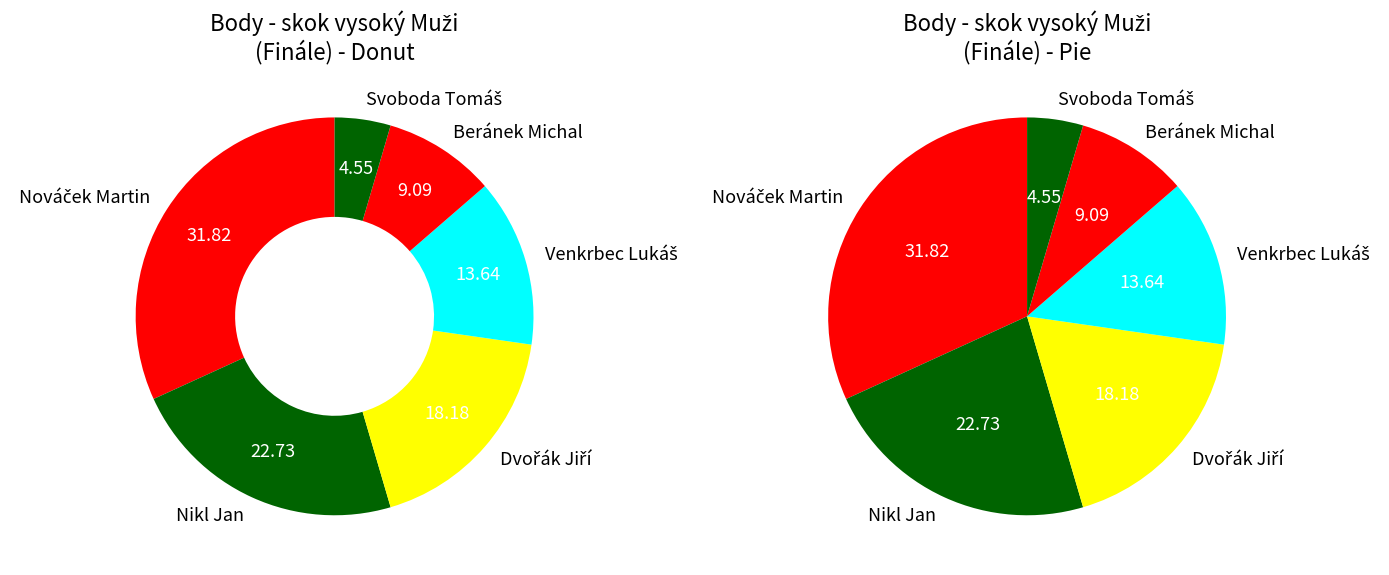

What is the smallest slice in the pie chart?

Svoboda Tomáš